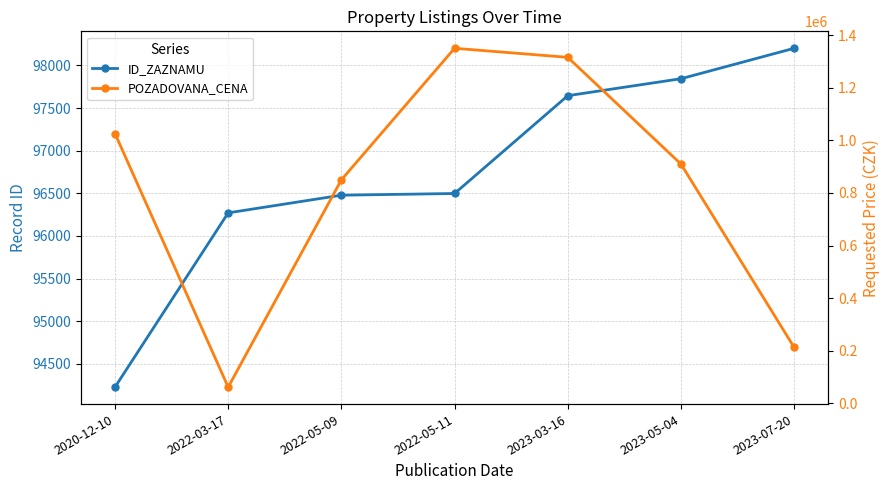

Rank the series at 2023-07-20 from highest to lowest value.

POZADOVANA_CENA, ID_ZAZNAMU